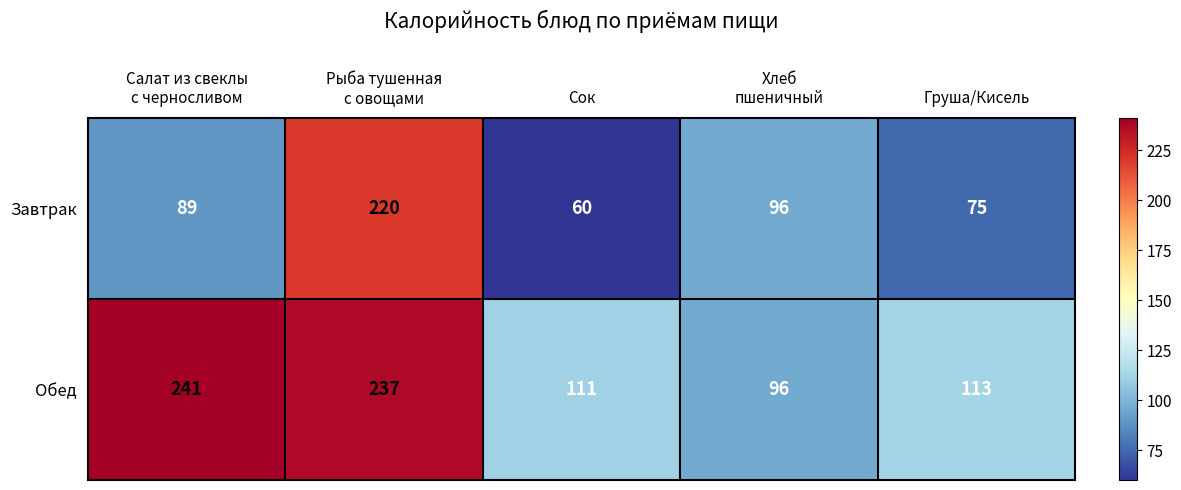

How many data points does each series have?

5